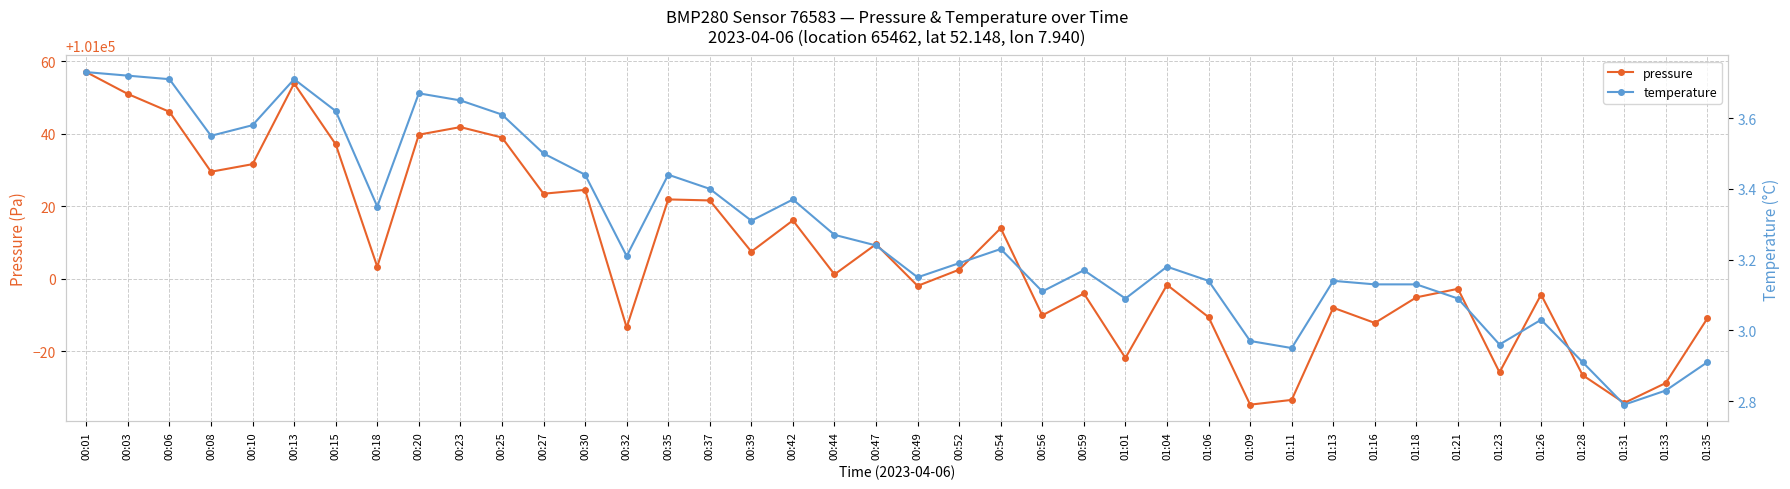

What is the difference between the highest and lowest values at 00:03?

101047.2